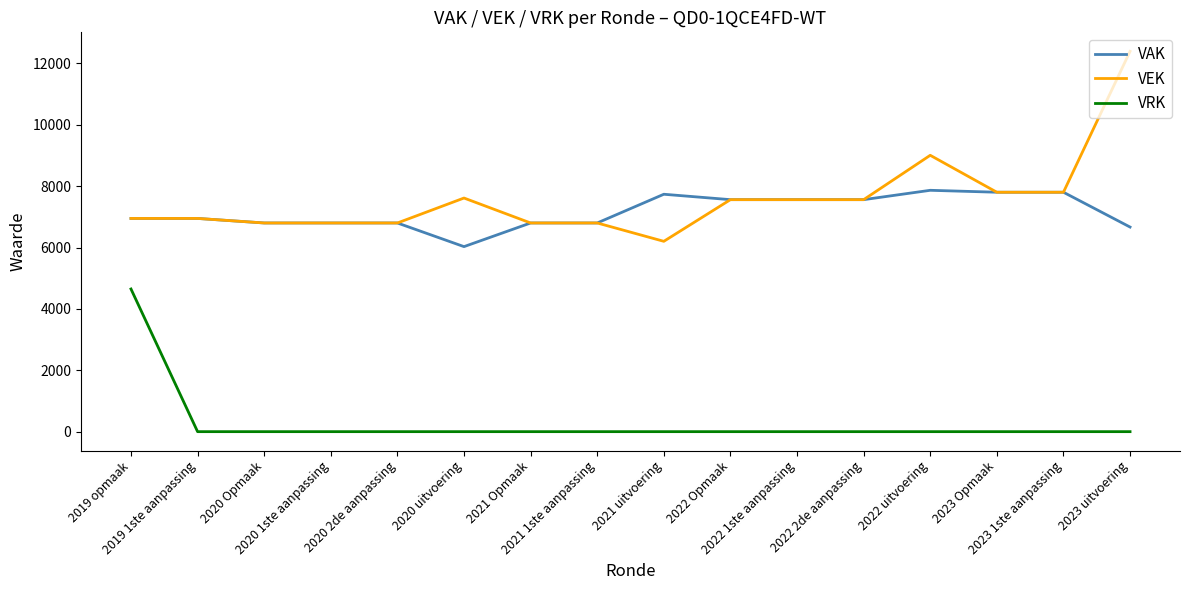

List the series in order of their peak value, highest first.

VEK, VAK, VRK